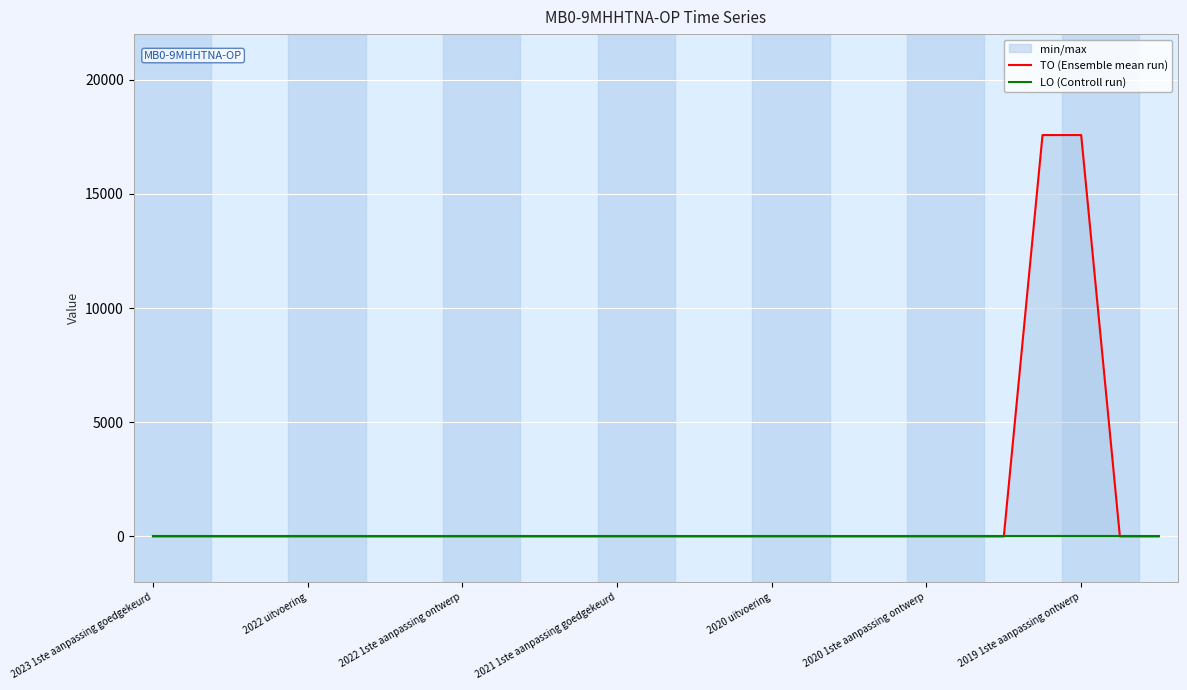

How many lines are shown in the chart?

2